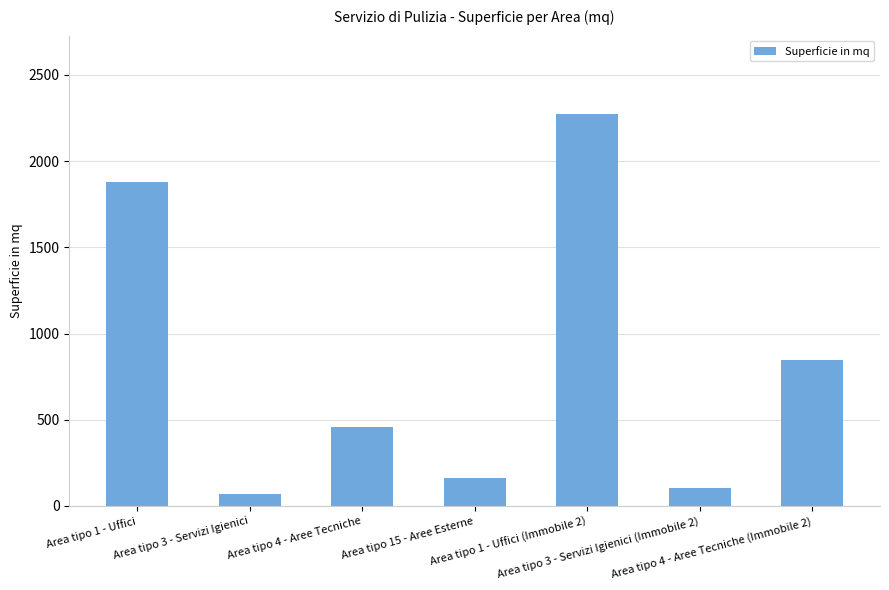

At which category does the chart reach its minimum across all series?

Area tipo 3 - Servizi Igienici